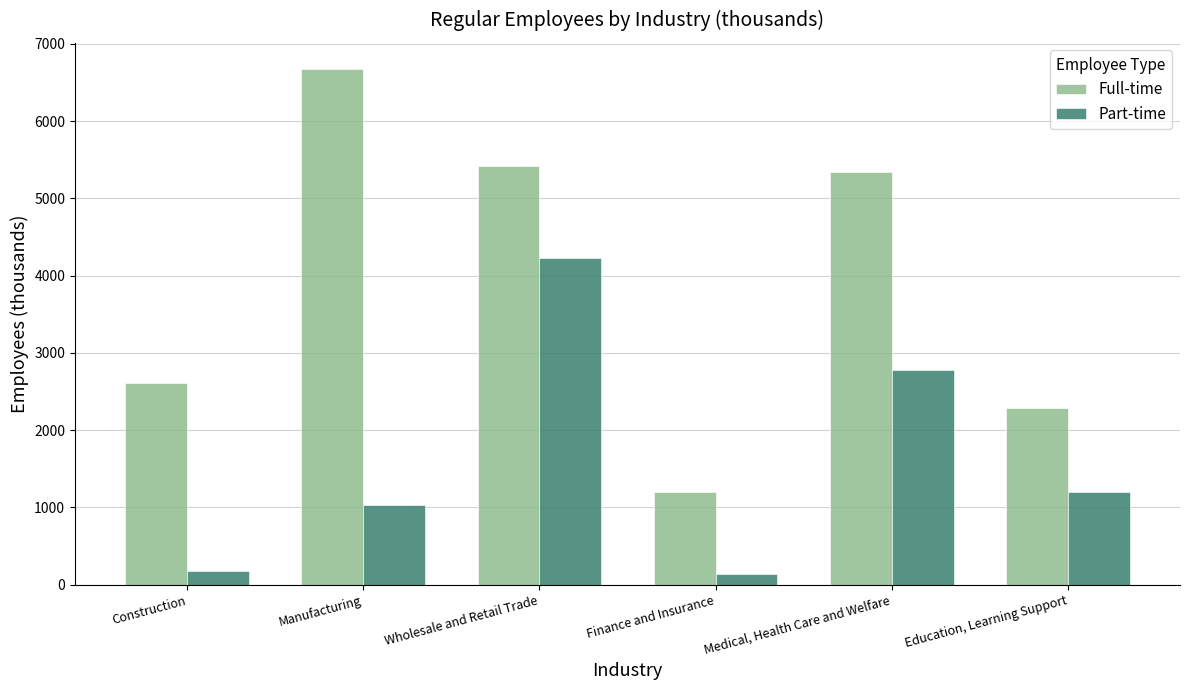

Which series has the widest spread of values?

Full-time